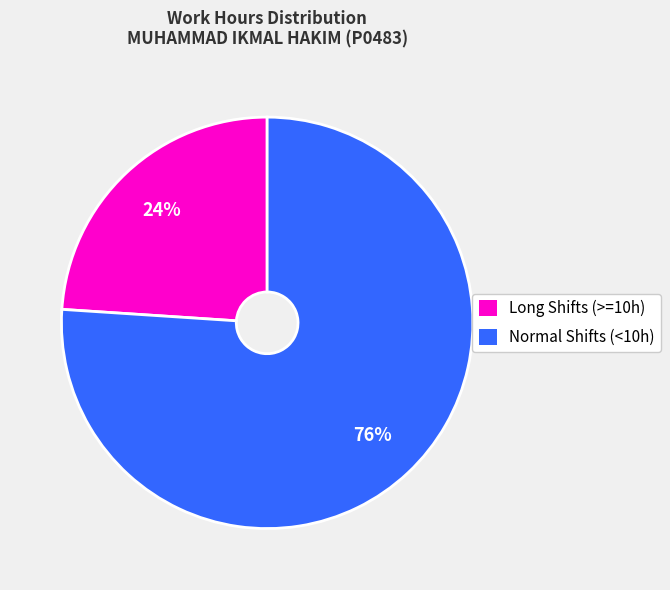

To the nearest percent, what percentage of the pie is Normal Shifts (<10h)?

76%